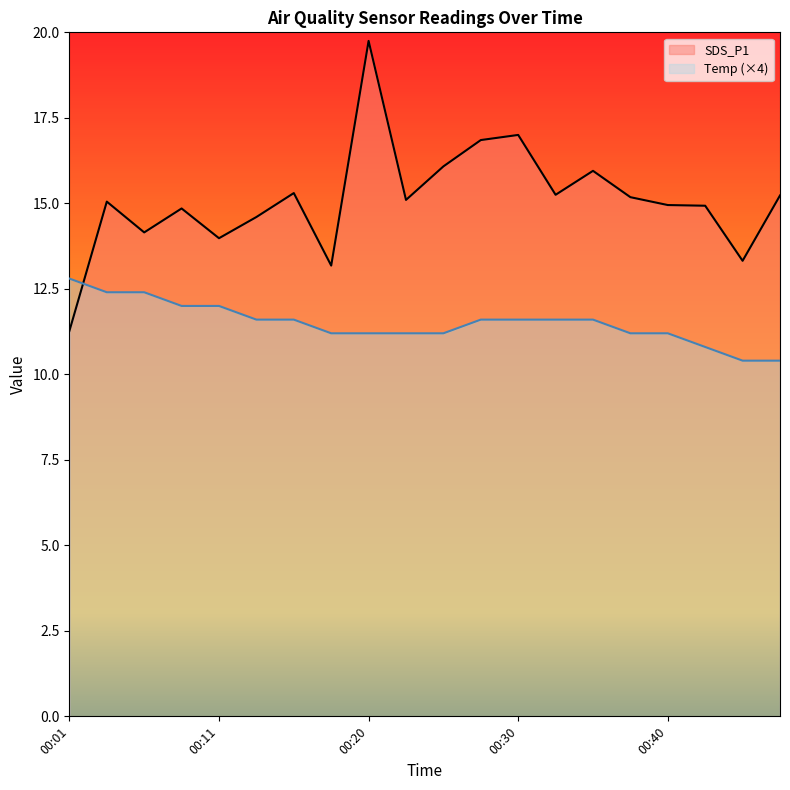

How many series are shown in this chart?

2